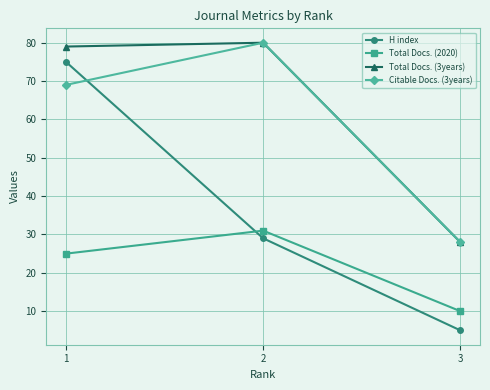

At which category is the sum across all series the highest?

1